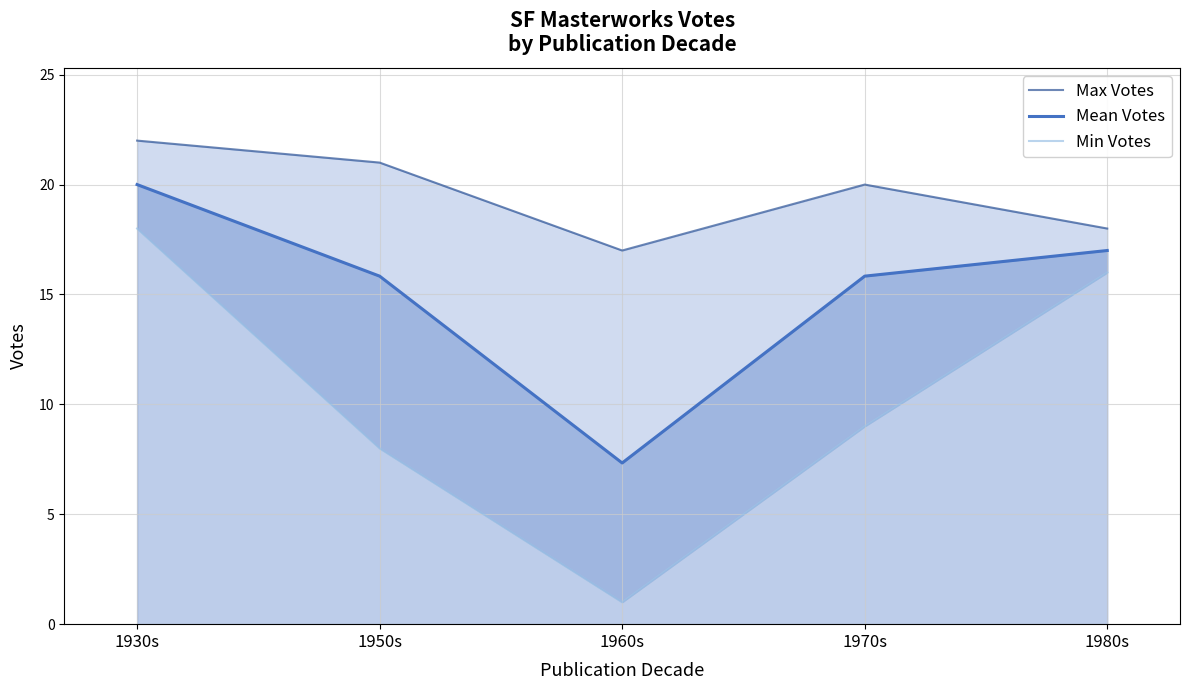

True or false: Min Votes and Max Votes cross at least once.

False